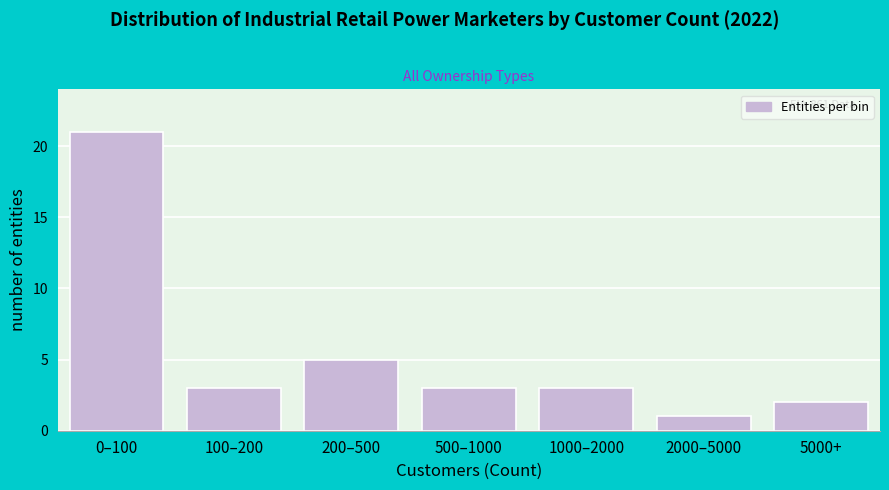

Reading right to left, what are all the values shown in this chart?

2	1	3	3	5	3	21